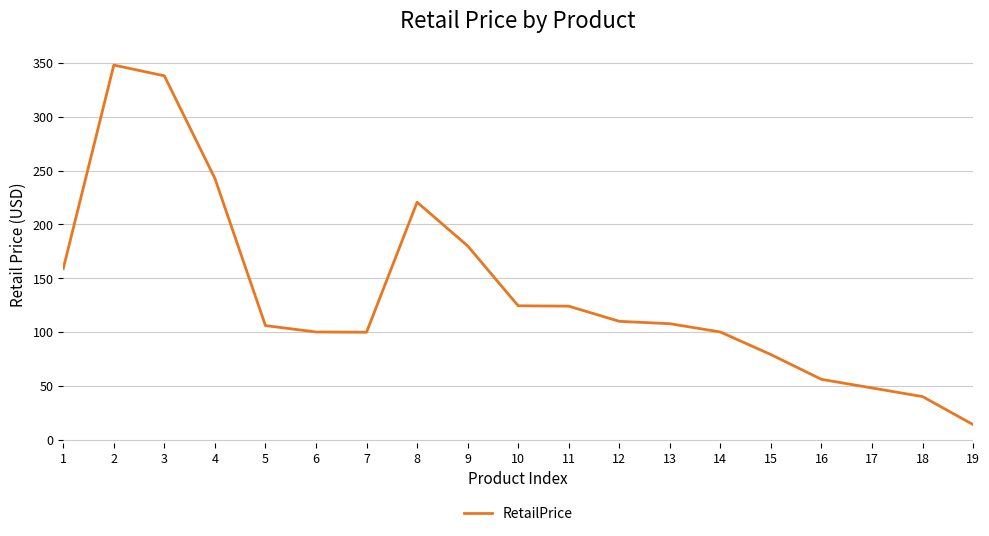

True or false: the data shows 40.0 at 18.

True